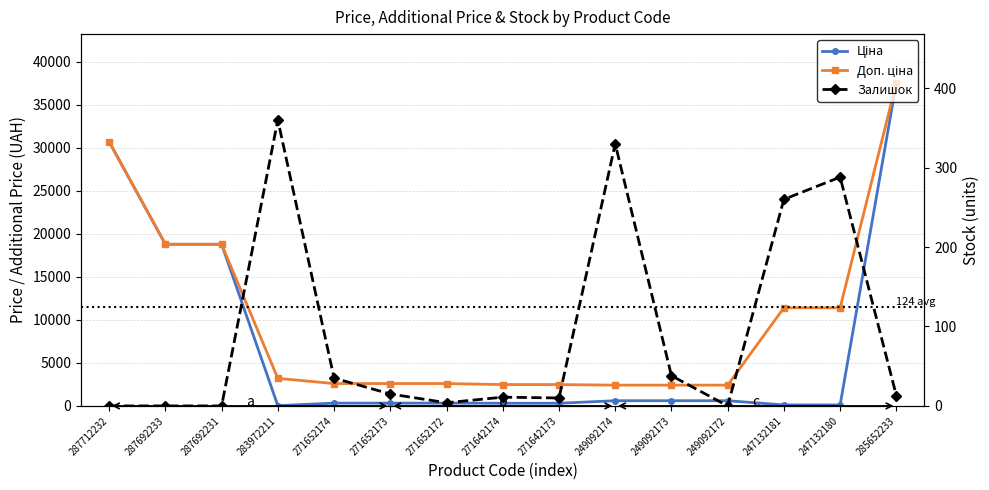

List the series in order of their overall mean, highest first.

Доп. ціна, Ціна, Залишок